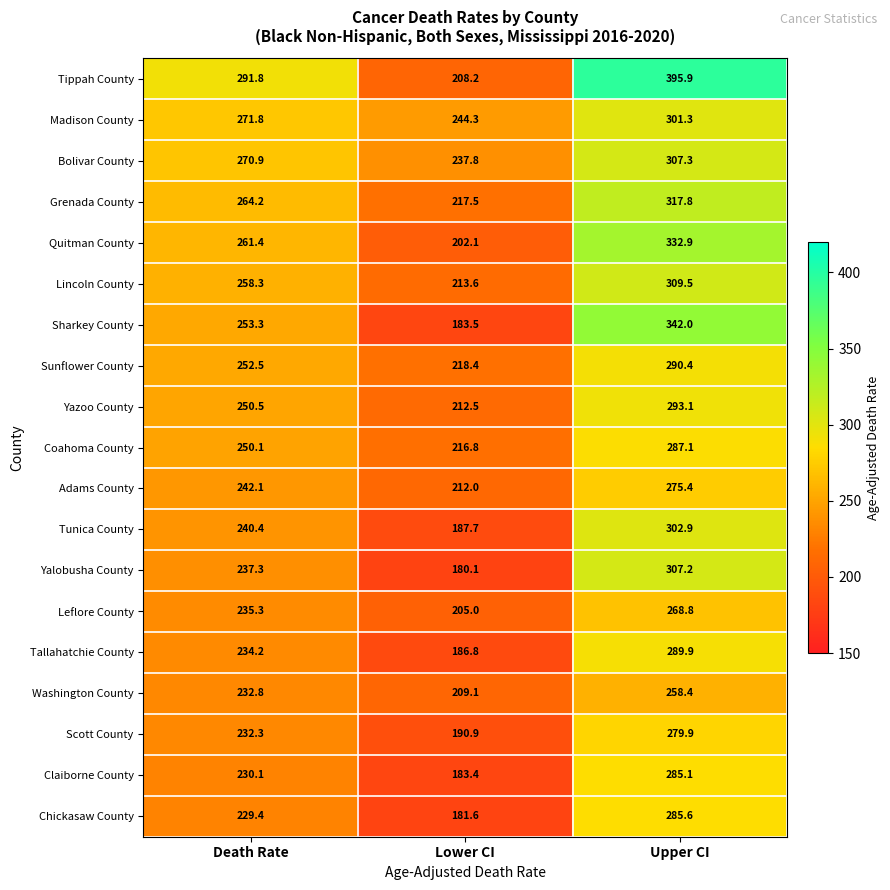

What value does the Tippah County series have at Upper CI?

395.9